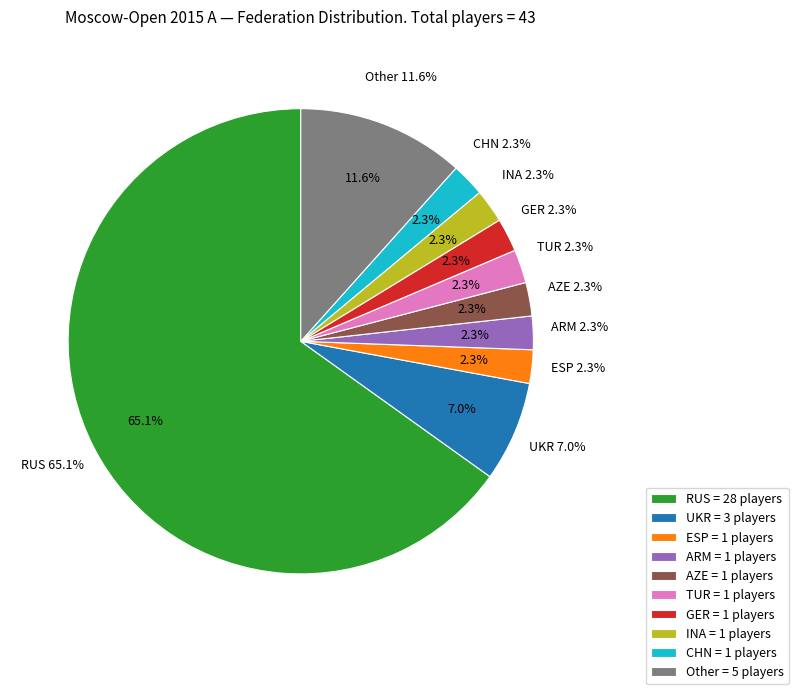

To the nearest percent, what percentage of the pie is RUS?

65%